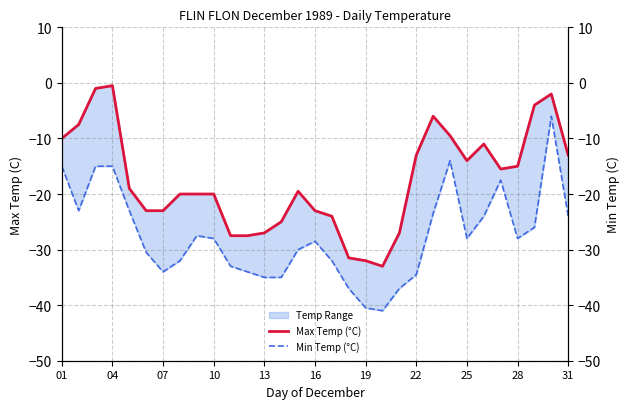

Rank the series by their average value, from lowest to highest.

Min Temp (°C), Max Temp (°C)